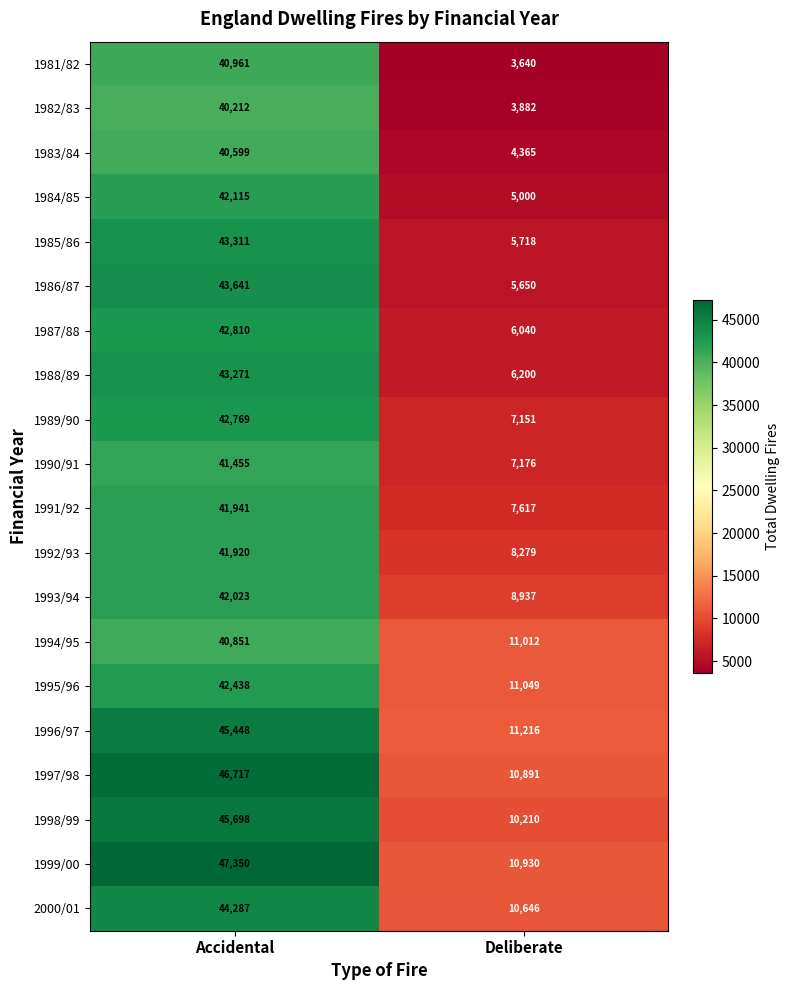

What is the lowest value of the 1990/91 series?

7176